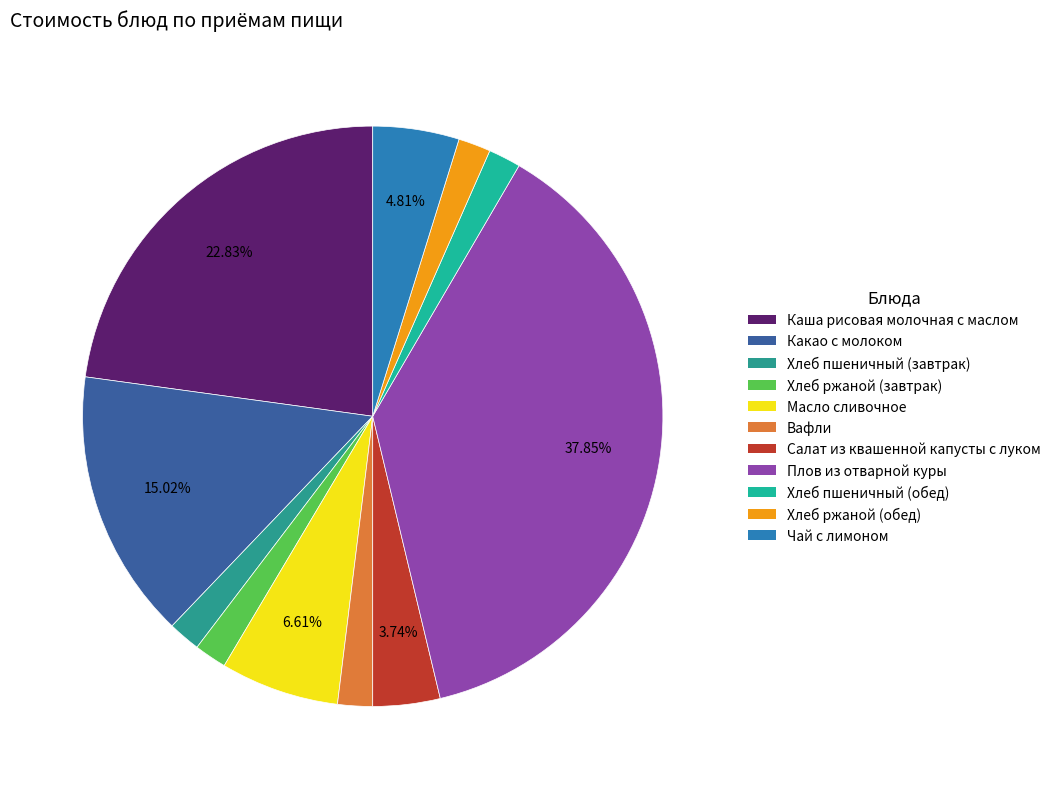

To the nearest percent, what is the combined percentage of Каша рисовая молочная с маслом and Хлеб ржаной (обед)?

25%